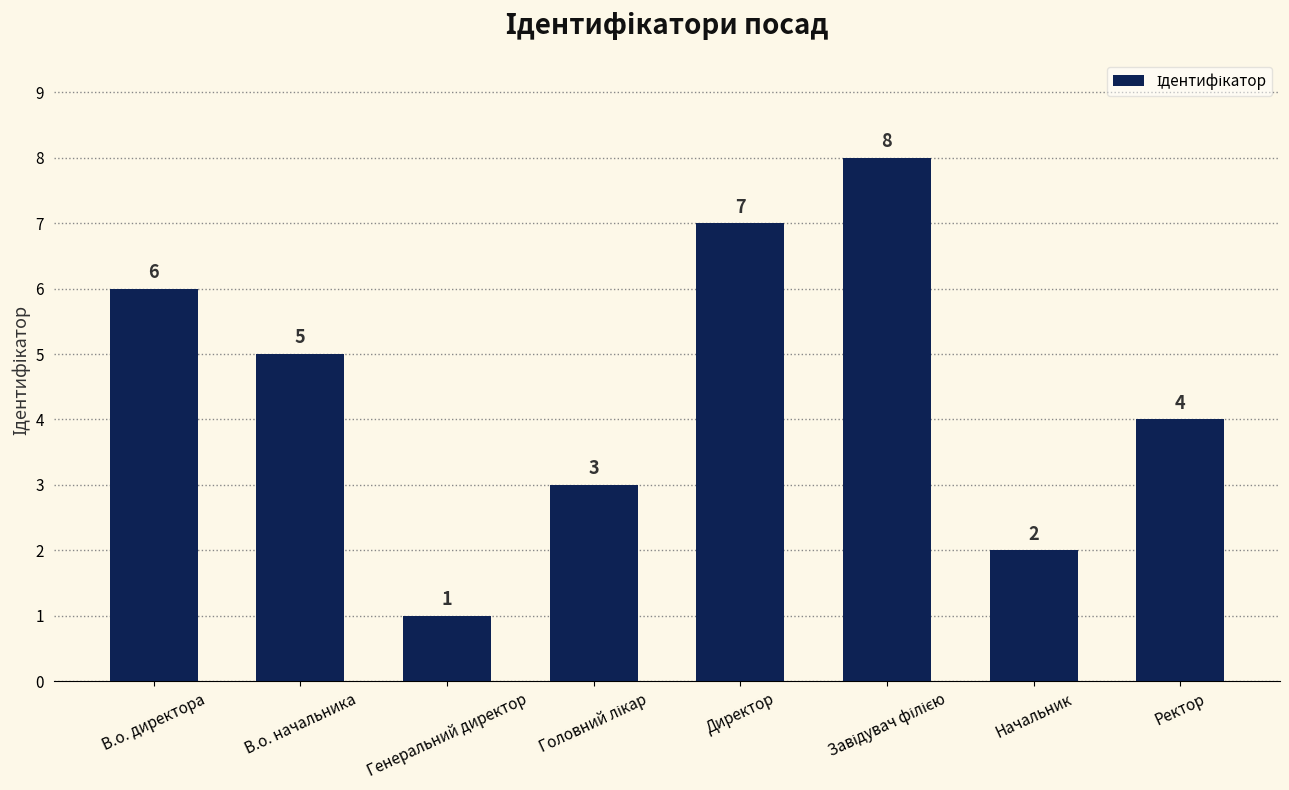

Reading left to right, list all the values displayed in this chart.

6	5	1	3	7	8	2	4